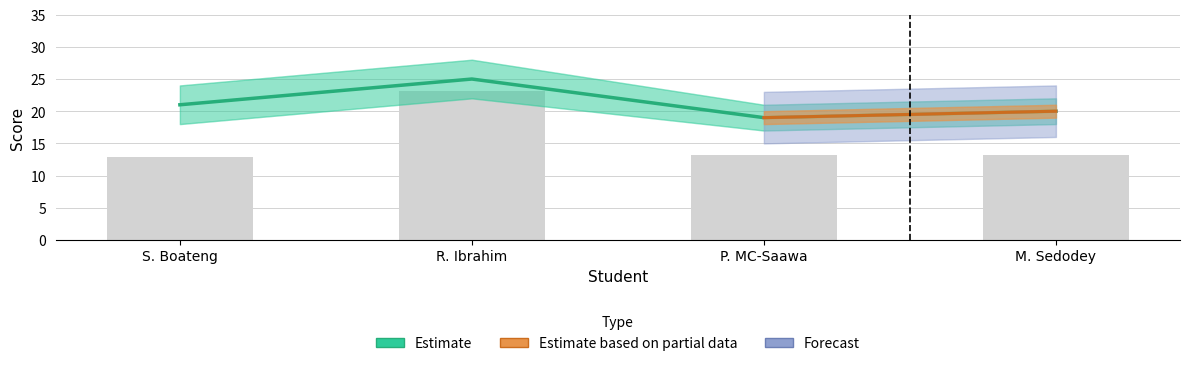

What is the difference between the CLASS SCORE(30%) values at S. Boateng and R. Ibrahim?

4.0